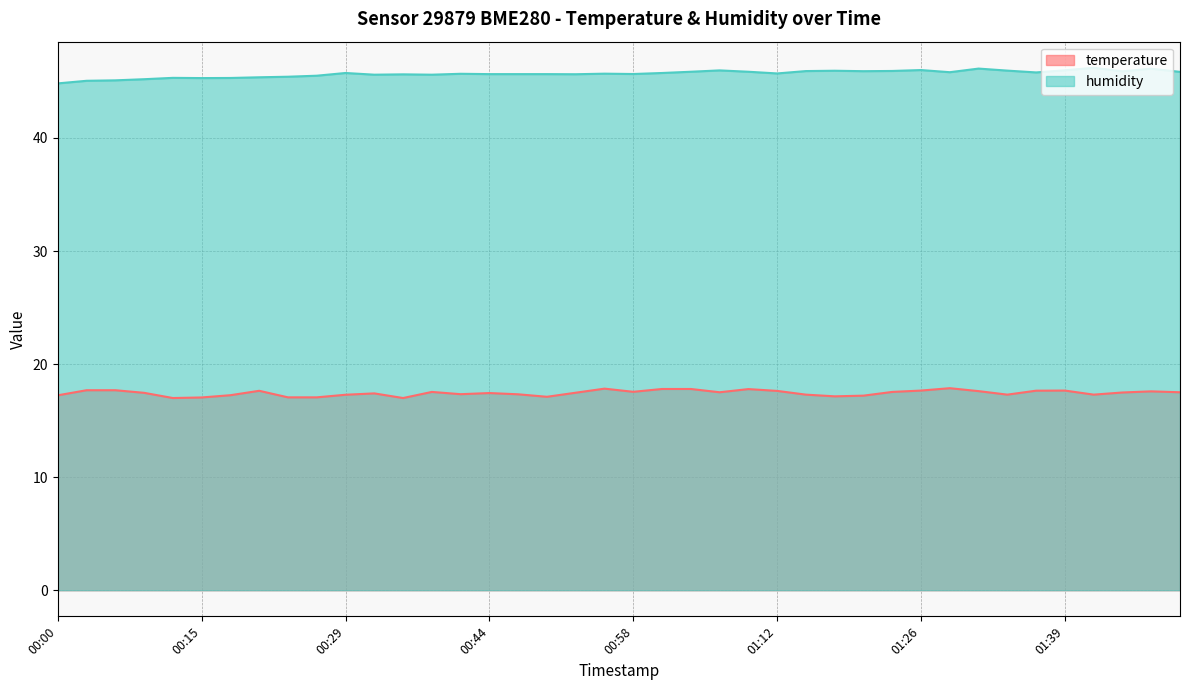

What is the label of the 16th point from the left?

00:44